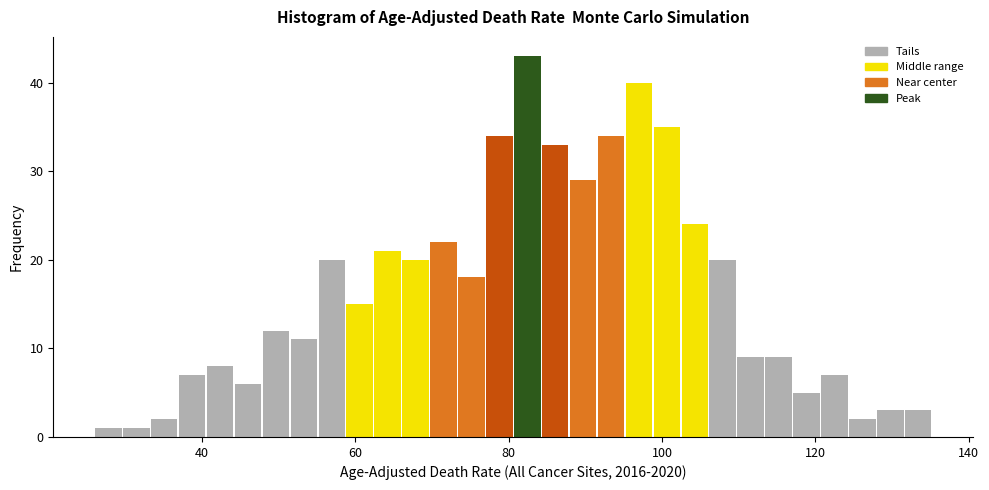

Around what value on the x-axis is the tallest bar? Give the approximate position of its centre, as read against the axis.

82